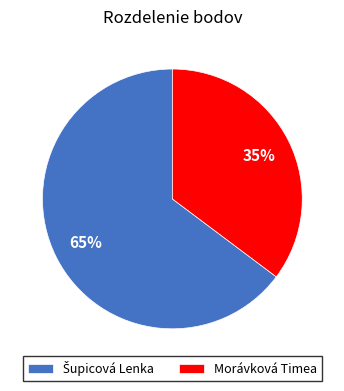

Which slice is the smallest?

Morávková Timea